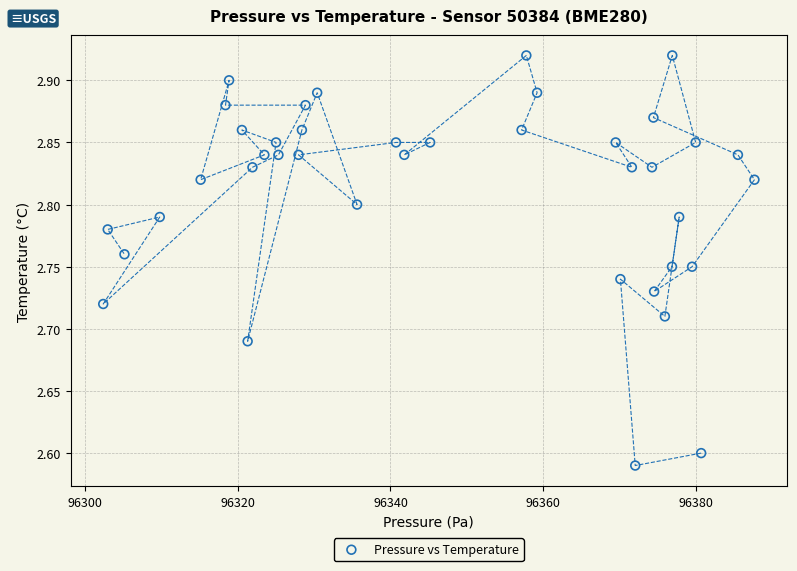

What is the range of X values (max minus min)?

85.2